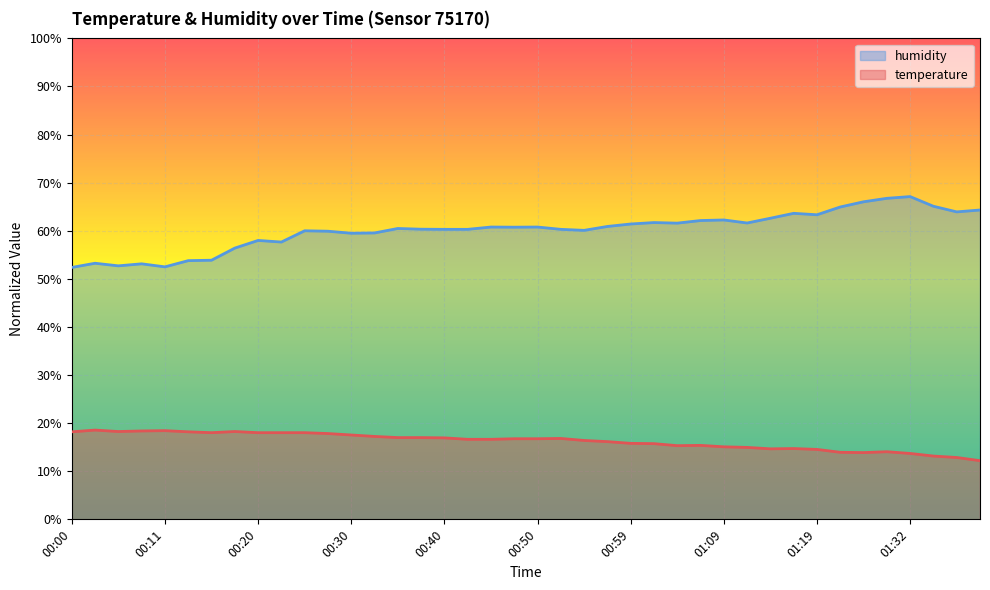

Reading left to right, extract all data points from this chart.

temperature: 18.2	18.6	18.3	18.4	18.4	18.2	18.0	18.3	18.0	18.0	18.0	17.8	17.5	17.2	17.0	17.0	16.9	16.6	16.6	16.8	16.8	16.8	16.4	16.2	15.8	15.7	15.3	15.4	15.1	15.0	14.7	14.7	14.5	13.9	13.9	14.1	13.7	13.2	12.9	12.2
humidity: 52.4	53.2	52.7	53.1	52.5	53.8	53.9	56.4	58.0	57.7	60.0	59.9	59.5	59.5	60.5	60.3	60.3	60.3	60.8	60.8	60.8	60.3	60.1	60.9	61.4	61.7	61.6	62.1	62.2	61.6	62.6	63.6	63.3	65.0	66.0	66.8	67.1	65.1	63.9	64.3